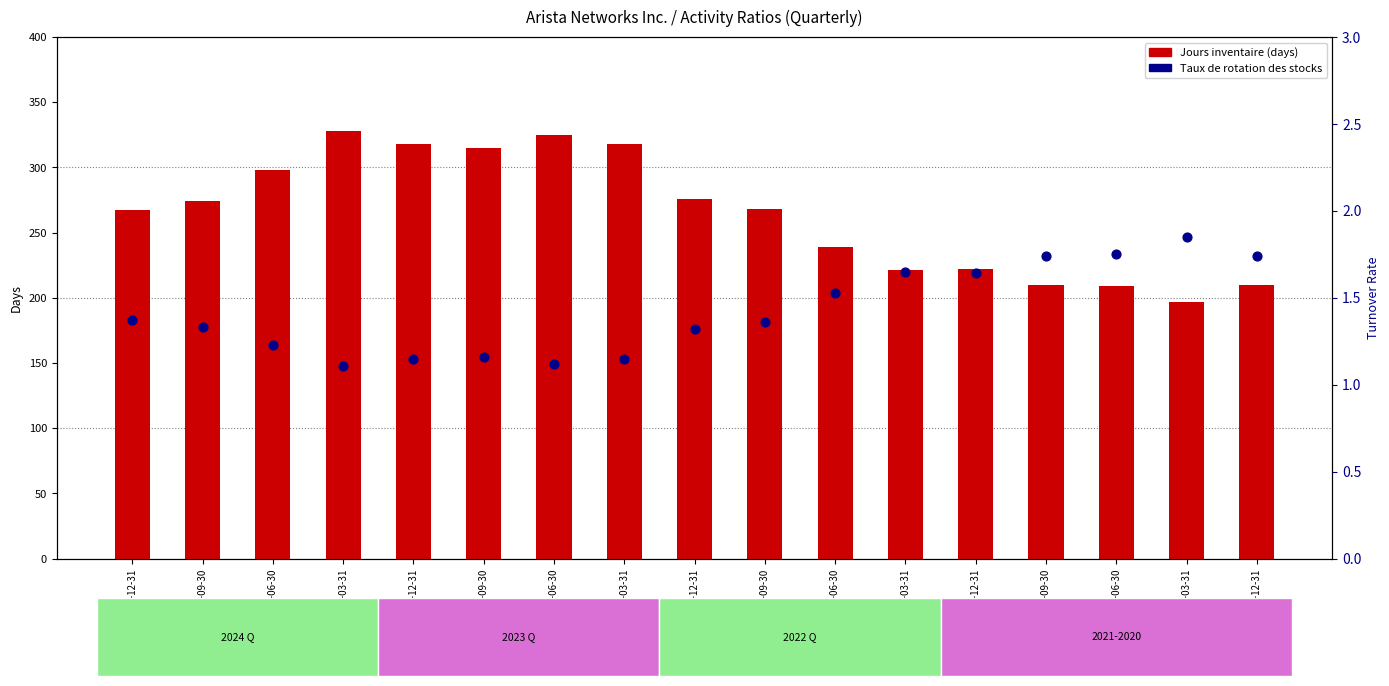

At how many categories does at least one series exceed 207?

16